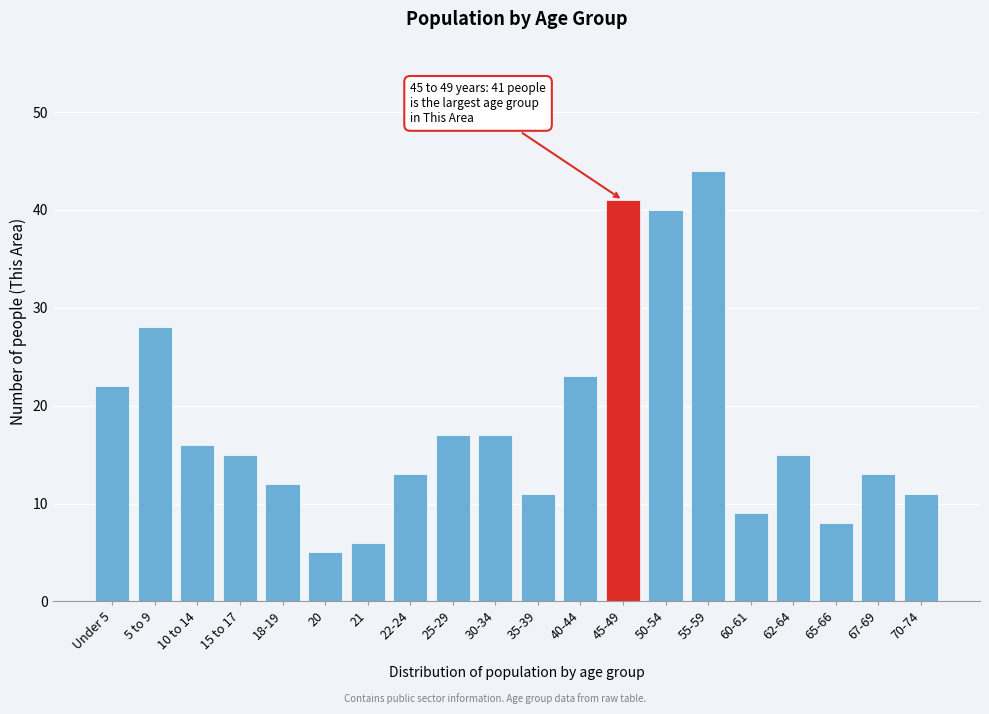

Reading left to right, list all the values displayed in this chart.

22	28	16	15	12	5	6	13	17	17	11	23	41	40	44	9	15	8	13	11